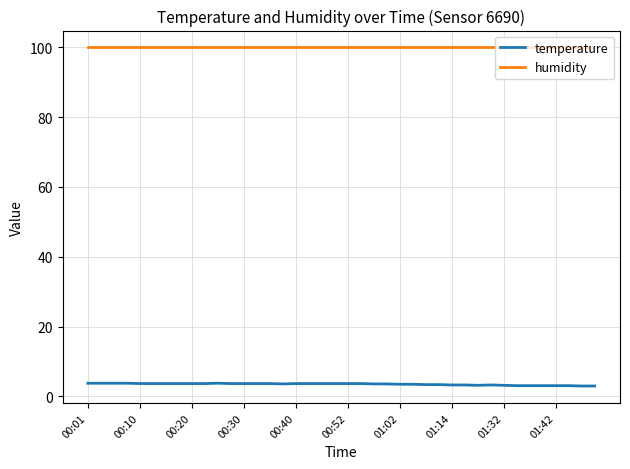

True or false: humidity and temperature intersect in this chart.

False